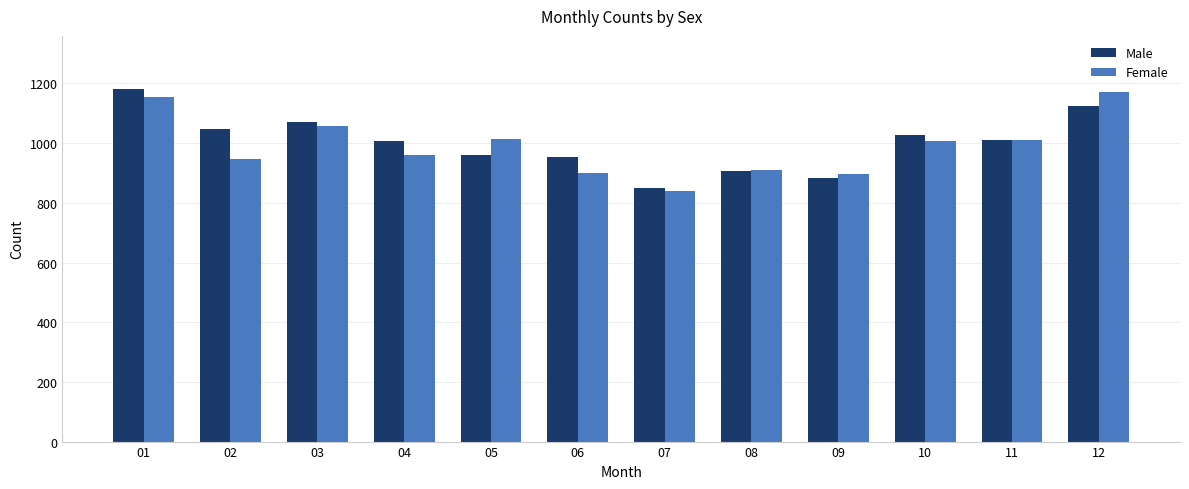

At how many categories does at least one series exceed 884?

11